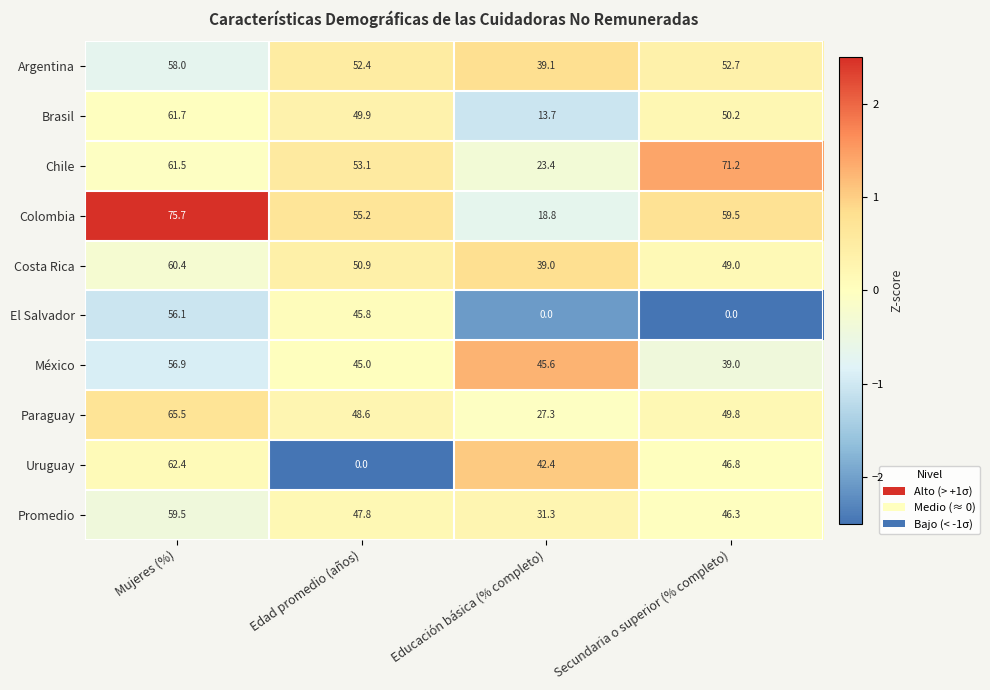

True or false: Uruguay has a value of 62.4 at Mujeres (%).

True